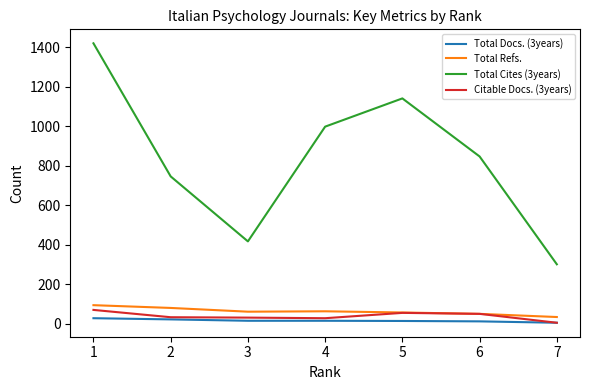

Which series changed the most between 2 and 5?

Total Cites (3years)